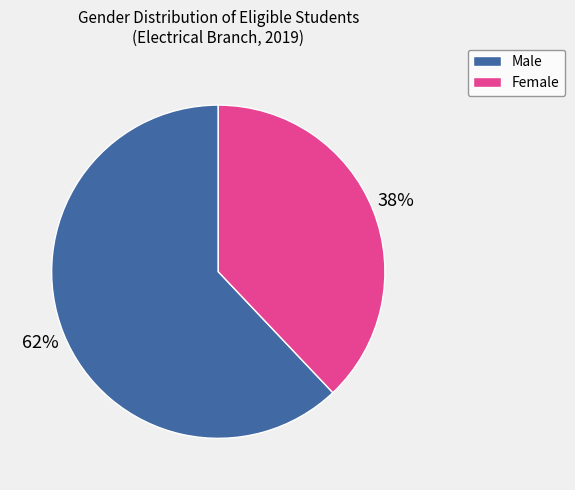

What is the largest slice in the pie chart?

Male